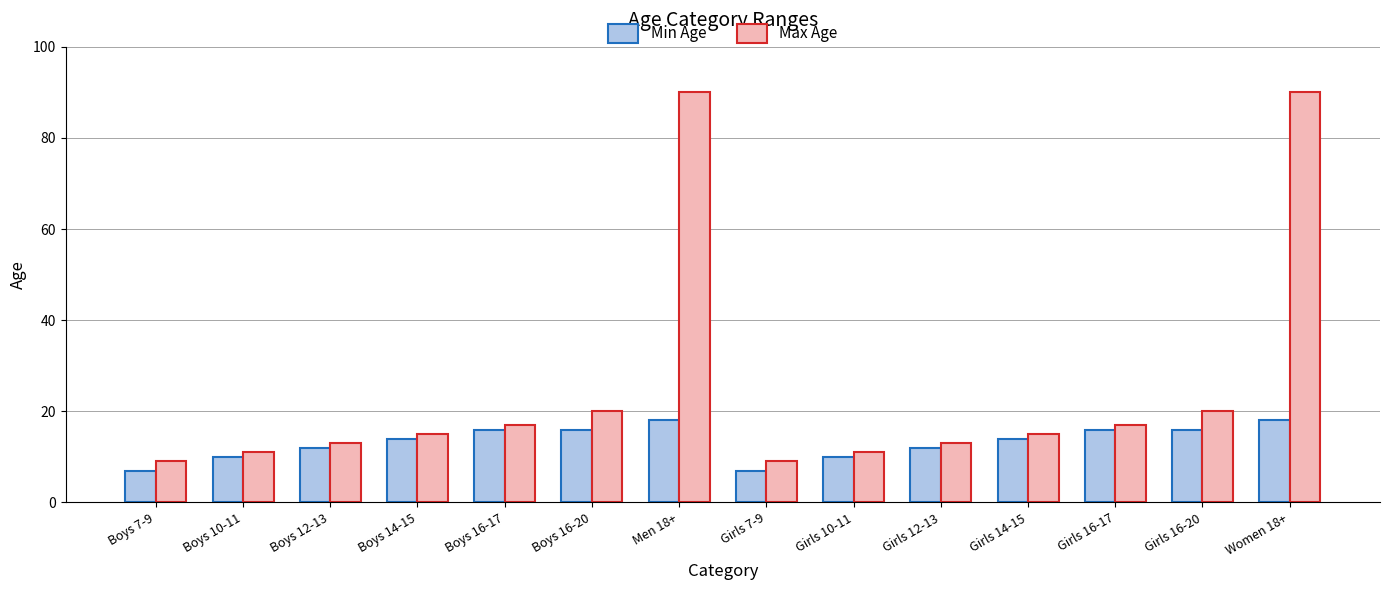

What is the smallest value displayed?

7